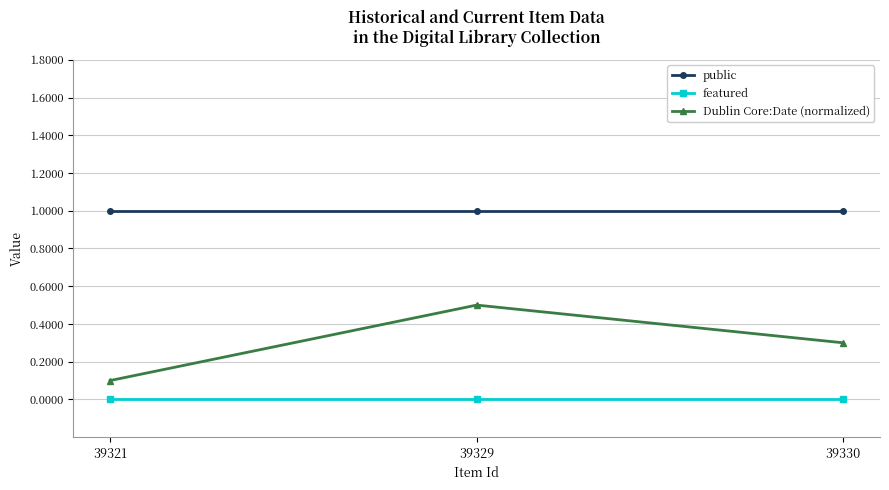

What is the sum of the Dublin Core:Date (normalized) values at 39330 and 39321?

0.4